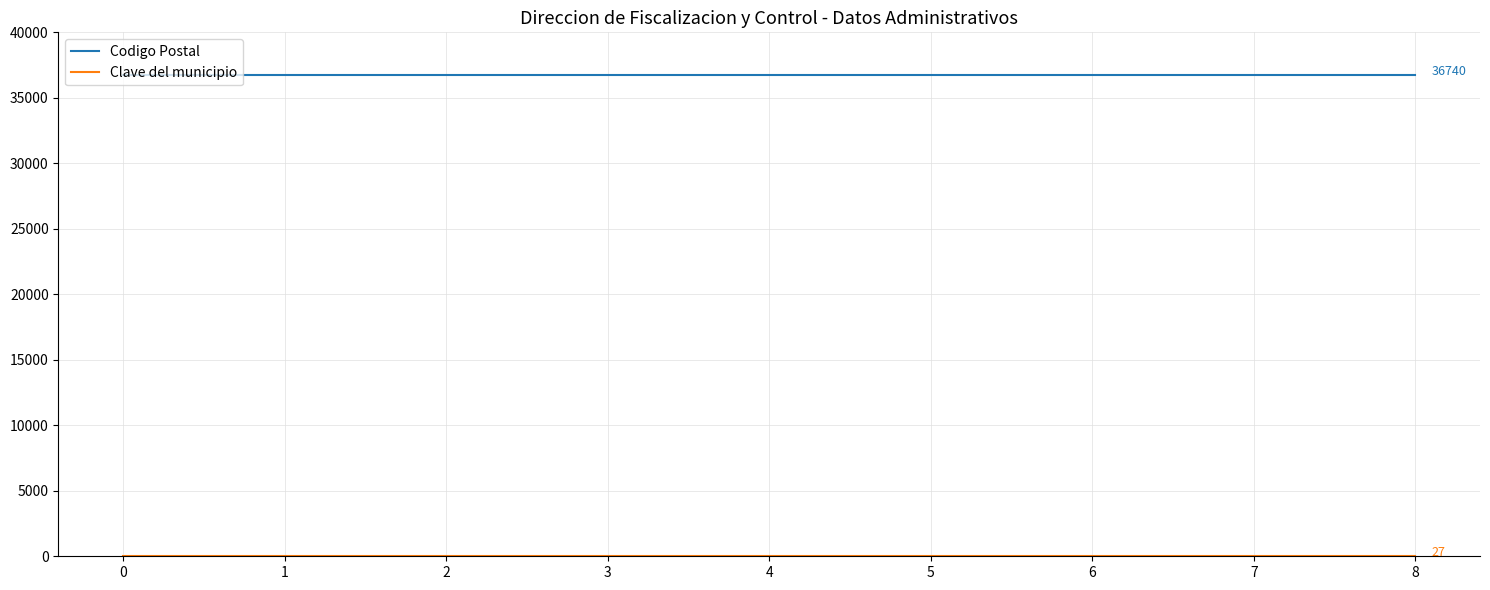

Which series has the largest total across all categories?

Codigo Postal